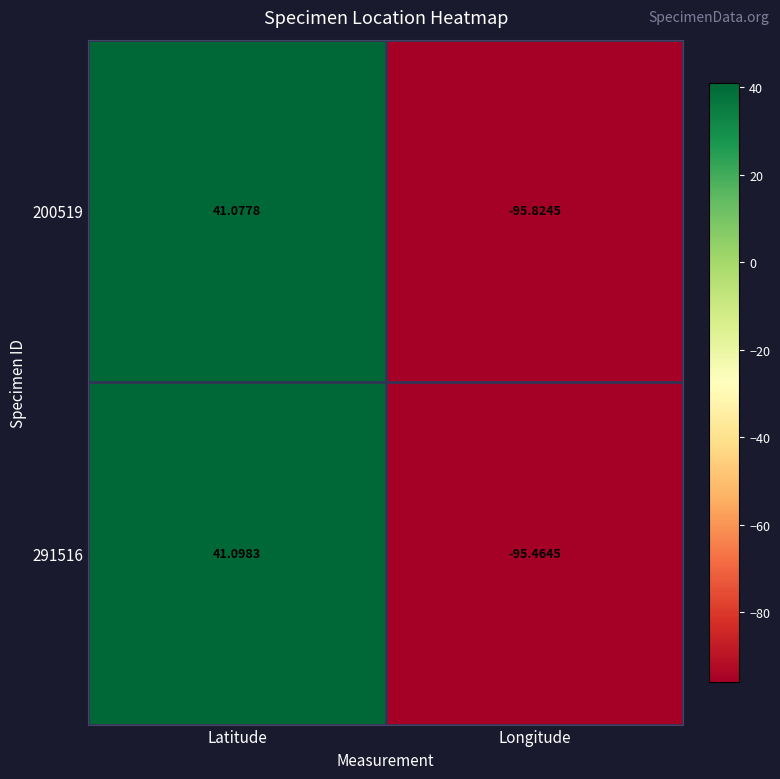

At which label does 291516 first exceed 41?

Latitude